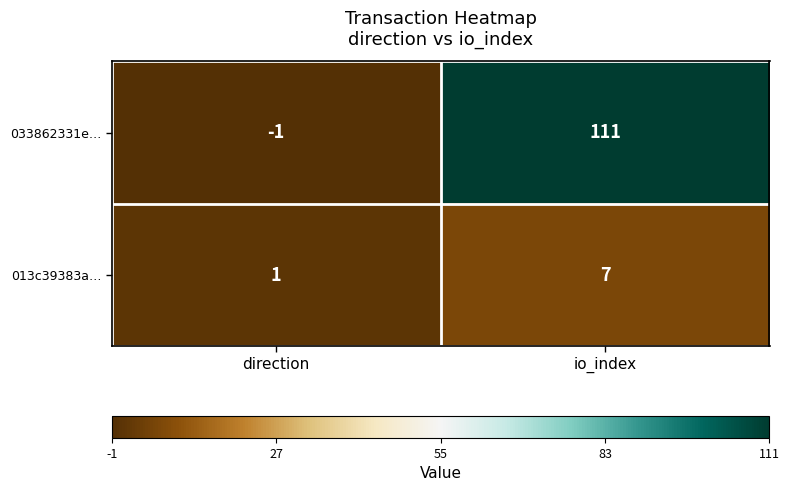

What is the maximum value shown in the chart?

111